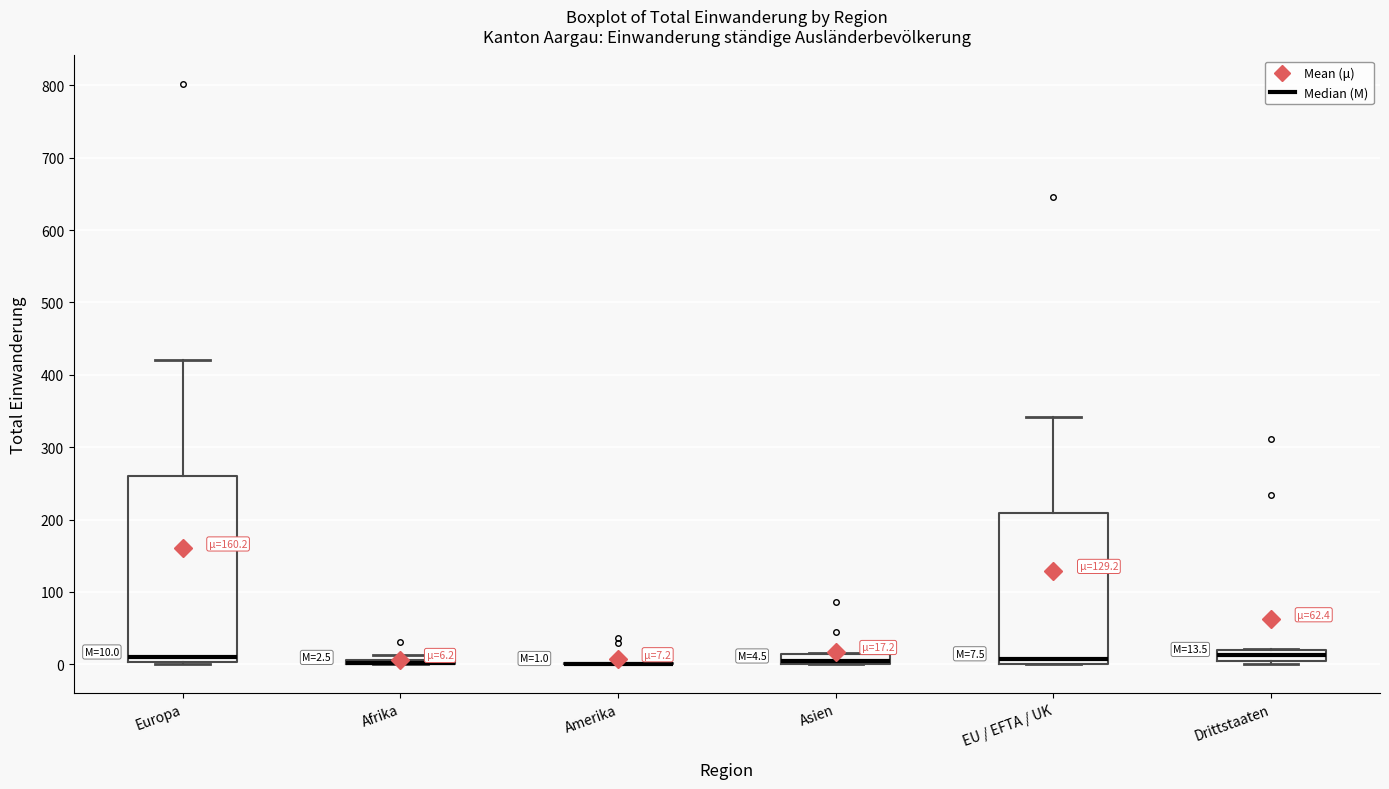

Which box is the tallest, from its lower edge to its upper edge?

Europa